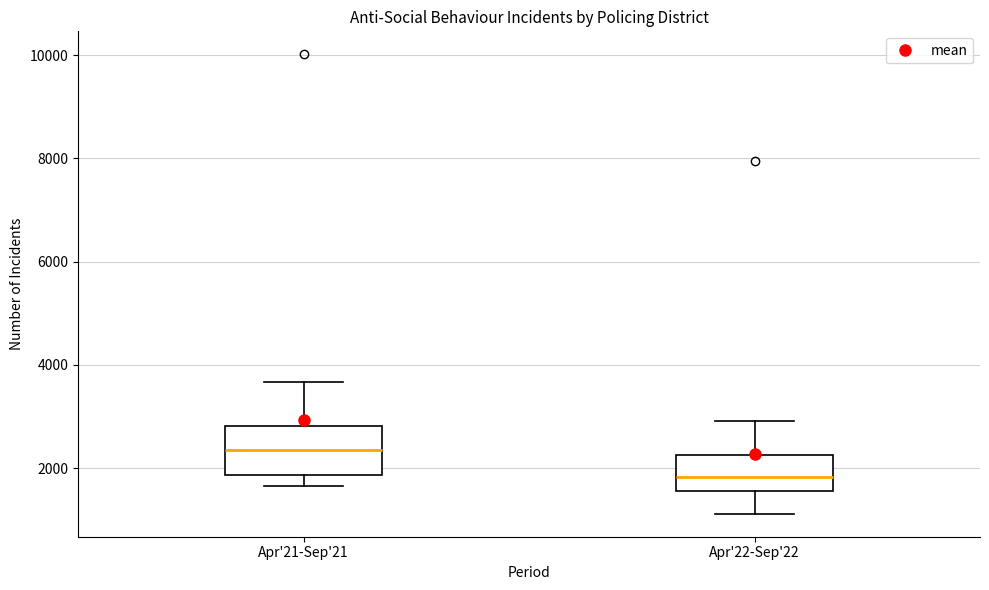

Where does the lower whisker of the box for Apr'21-Sep'21 end on the y-axis? The values are not printed on the chart, so give them approximately, as read against the axis.

1600